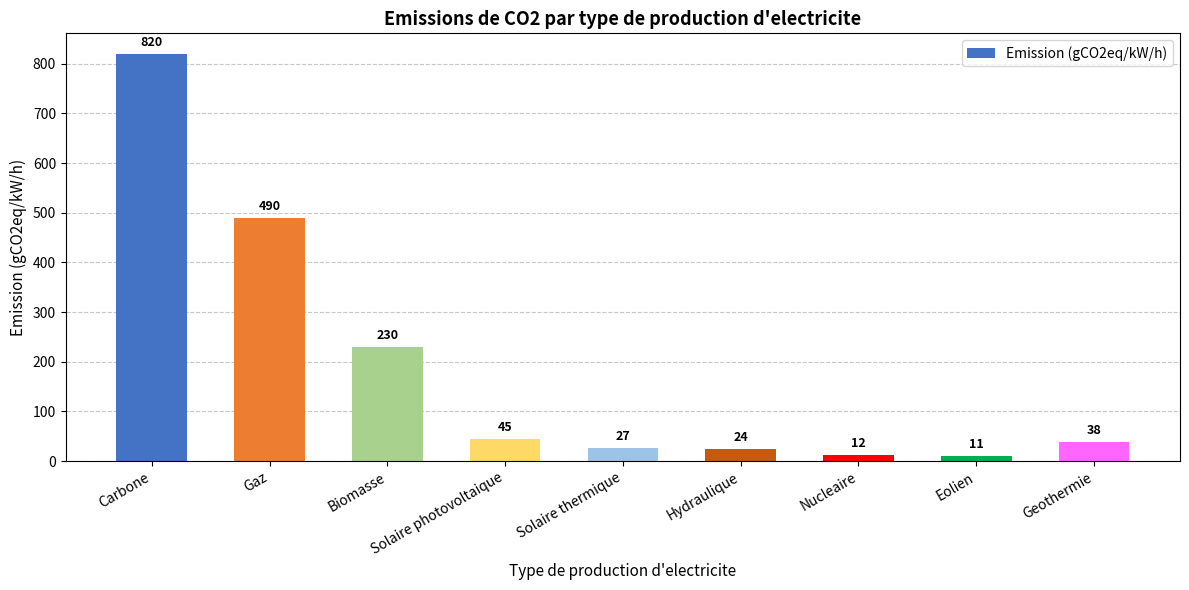

Count the number of data series in this chart.

1